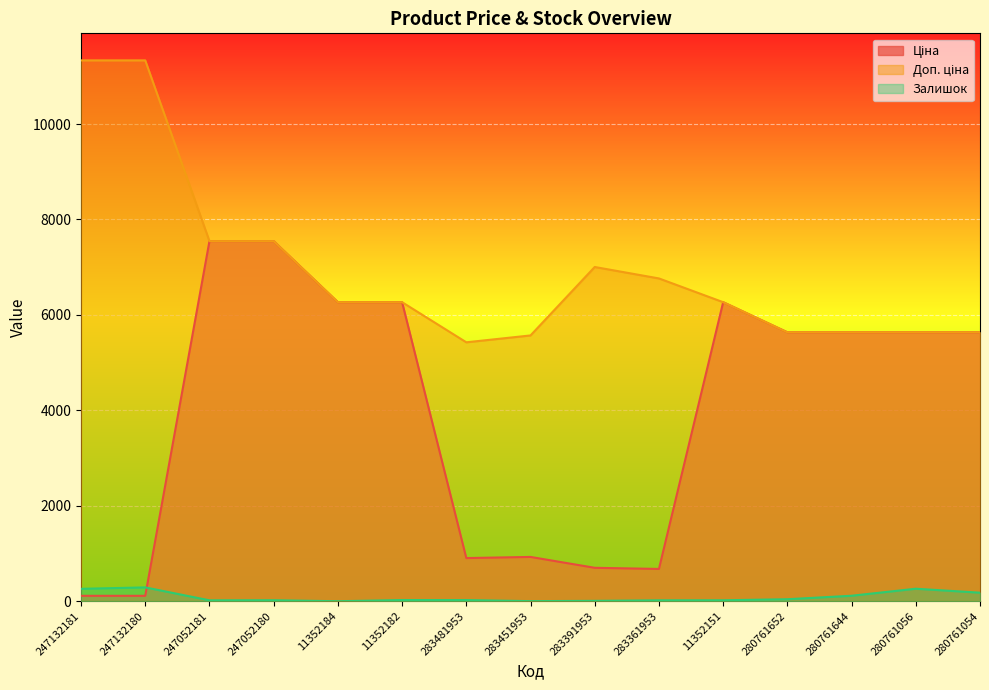

The Залишок series shows 127.4 at 280761056. True or false?

False